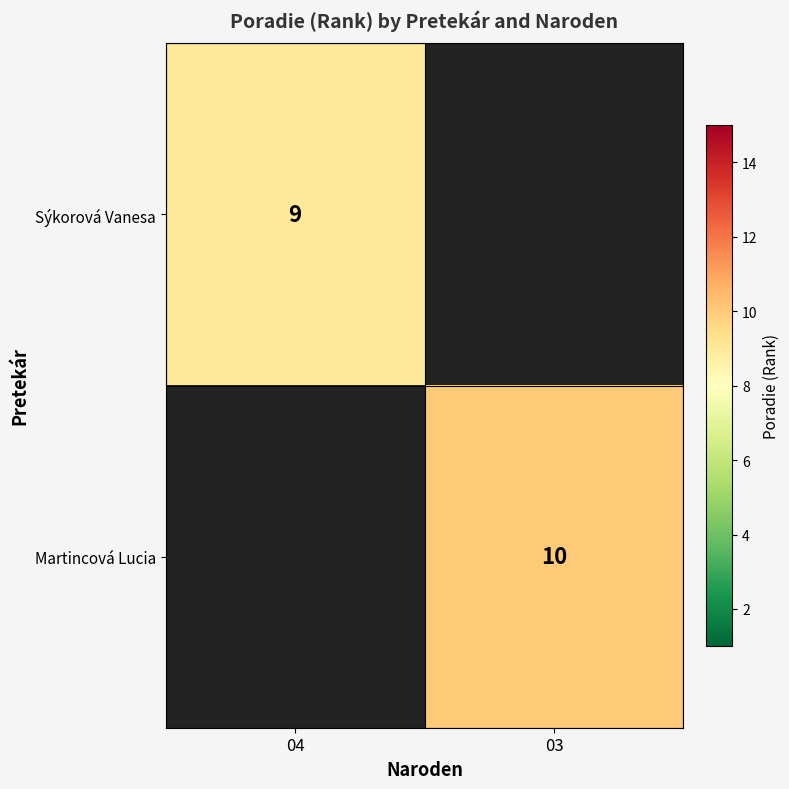

Is it true that Sýkorová Vanesa equals 9 at 04?

True